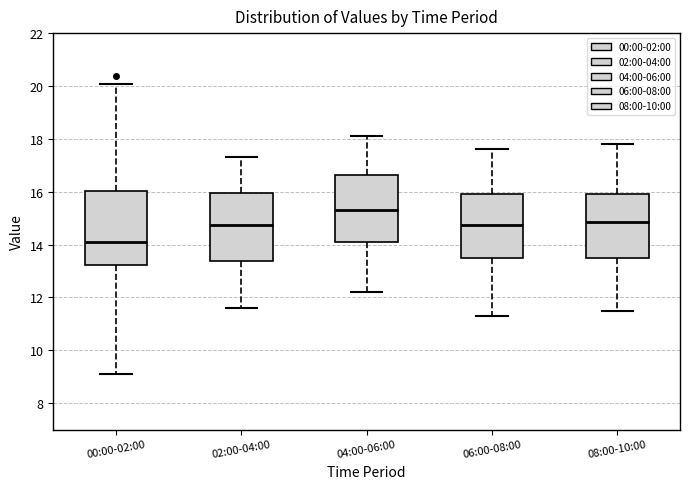

Comparing the boxes themselves (not the whiskers), which one is the tallest?

00:00-02:00